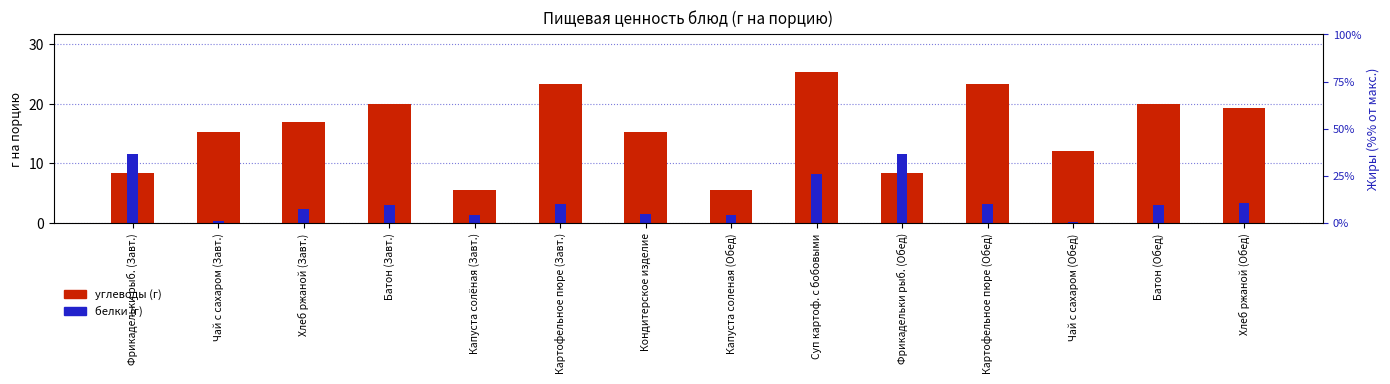

What is the lowest value of the углеводы (г) series?

5.5